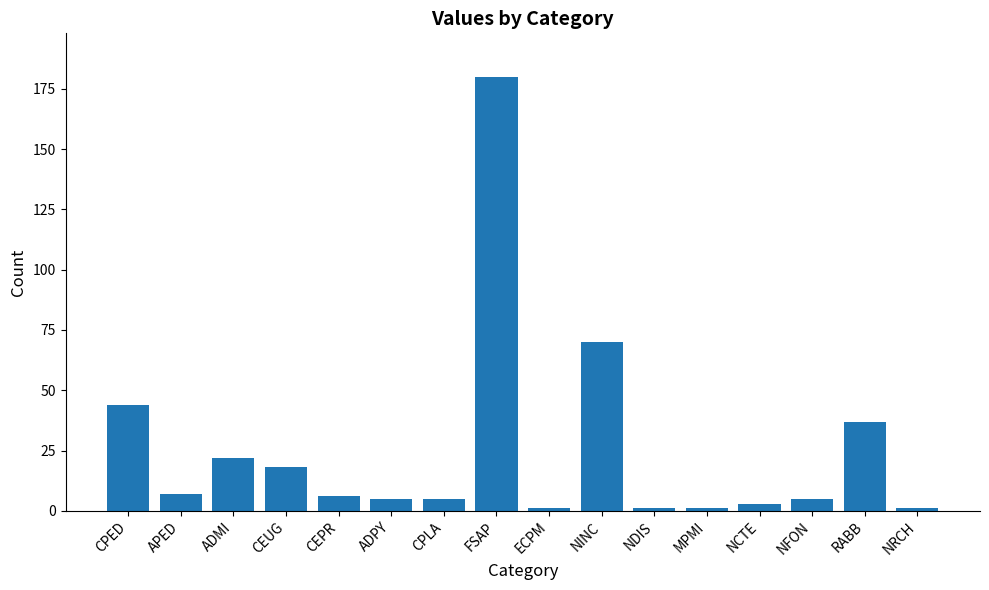

What is the minimum value shown in the chart?

1